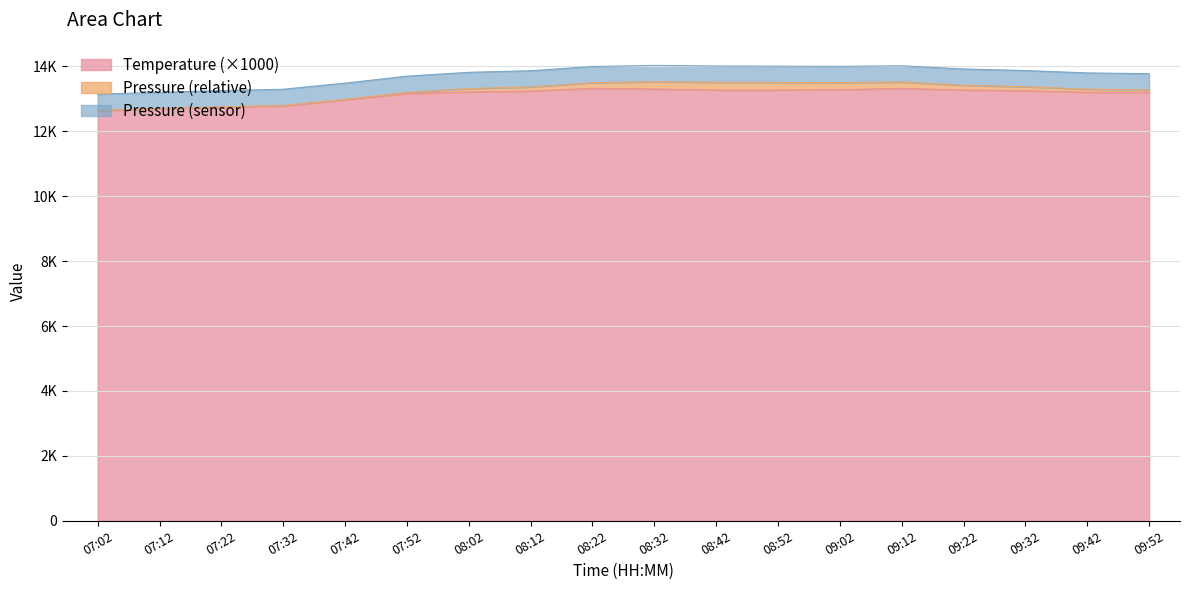

Reading left to right, extract all data points from this chart.

07:02=12630	07:12=12700	07:22=12740	07:32=12780	07:42=12970	07:52=13160	08:02=13210	08:12=13240	08:22=13320	08:32=13300	08:42=13270	08:52=13270	09:02=13280	09:12=13320	09:22=13270	09:32=13250	09:42=13200	09:52=13200